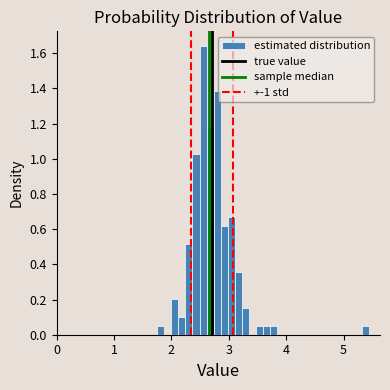

Around what value on the x-axis is the tallest bar? Give the approximate position of its centre, as read against the axis.

2.6